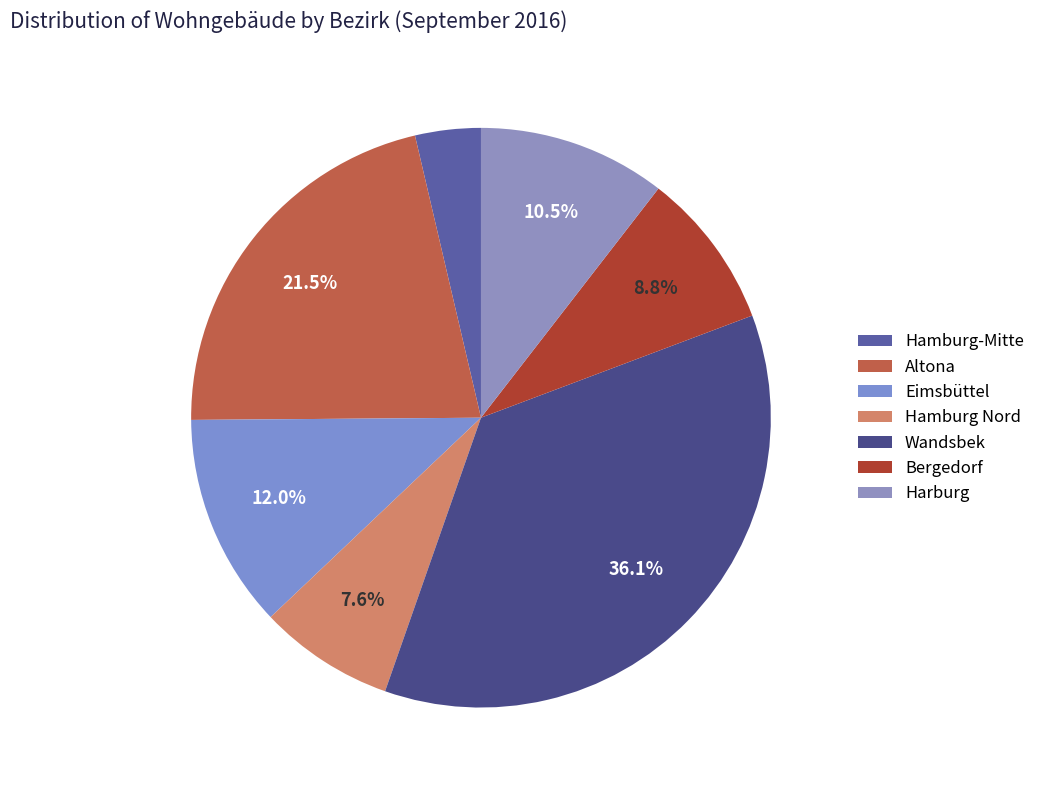

What percentage is the Harburg slice, to the nearest percent?

10%